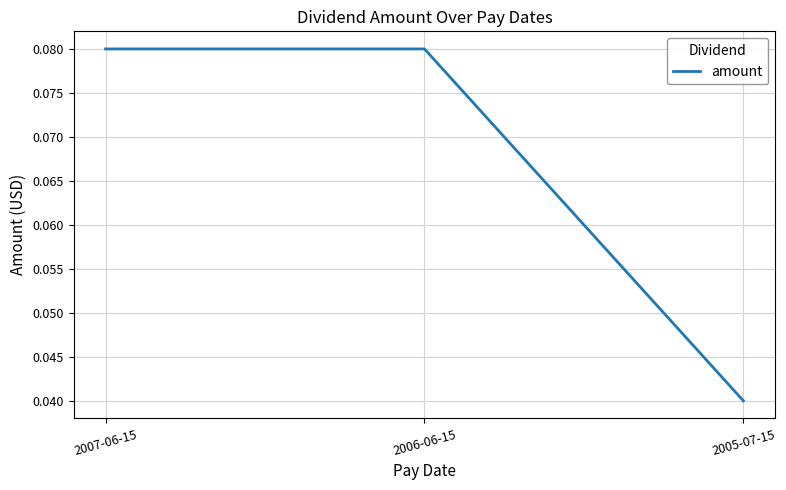

Count the values in the range 0 to 1.

3